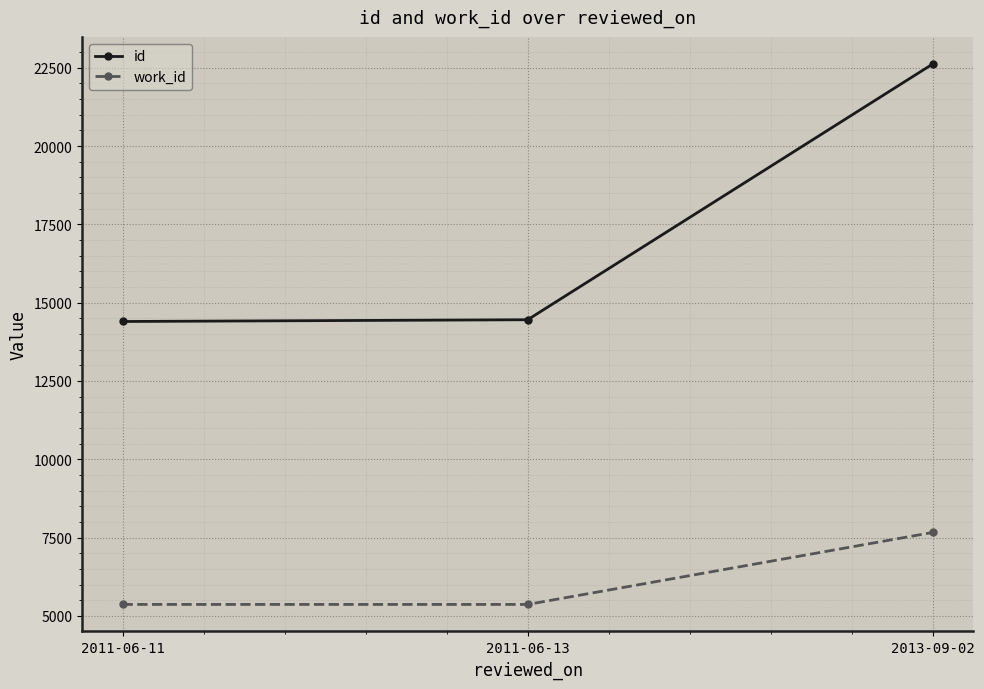

Which label corresponds to the largest value in the chart?

2013-09-02